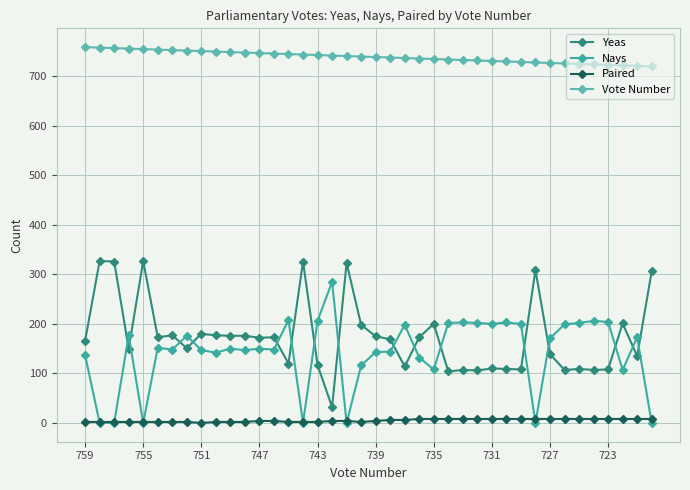

Does the chart have visible grid lines?

Yes